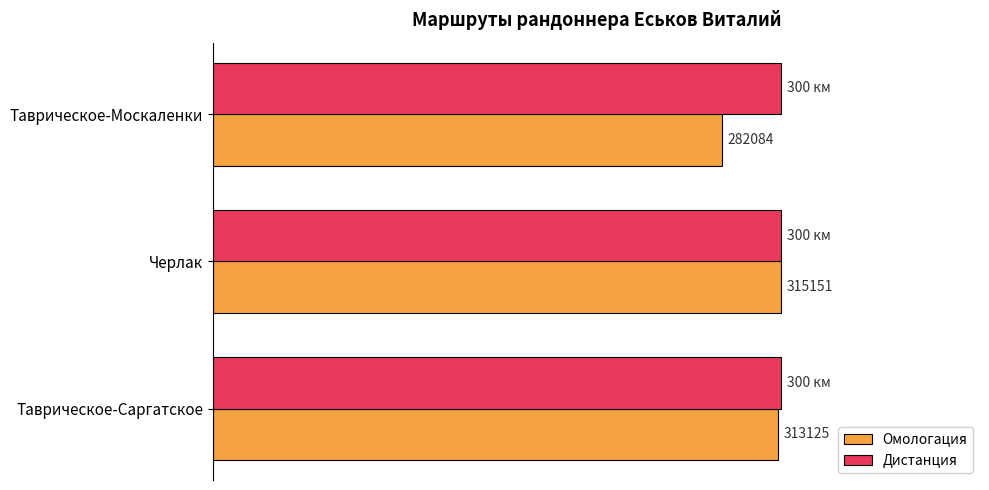

What are all the series names shown in the legend?

Омологация, Дистанция